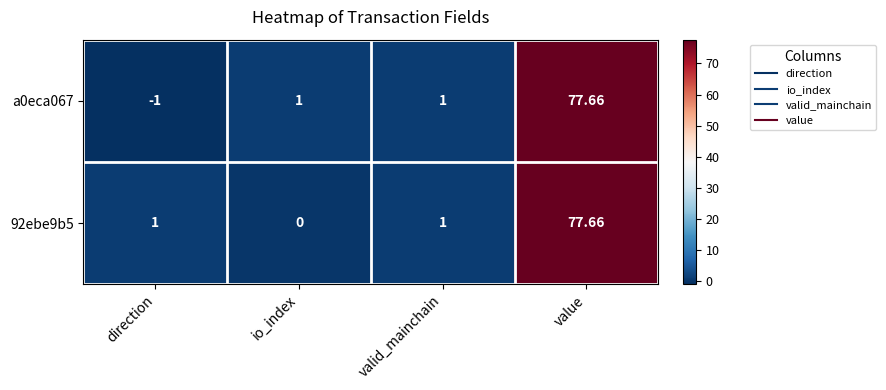

Between io_index and value, which series saw the biggest shift?

92ebe9b5